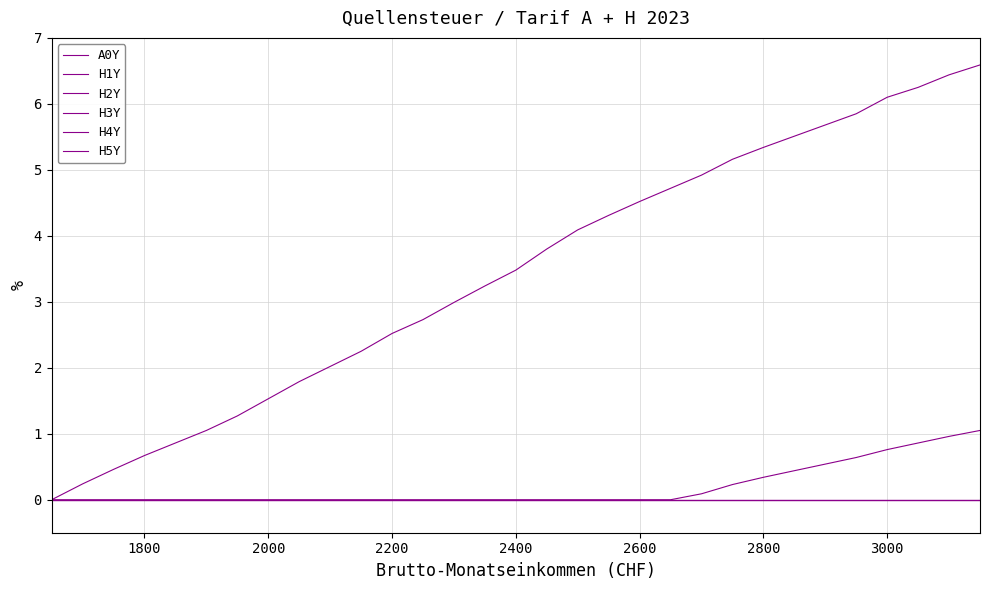

True or false: H3Y and A0Y cross at least once.

False